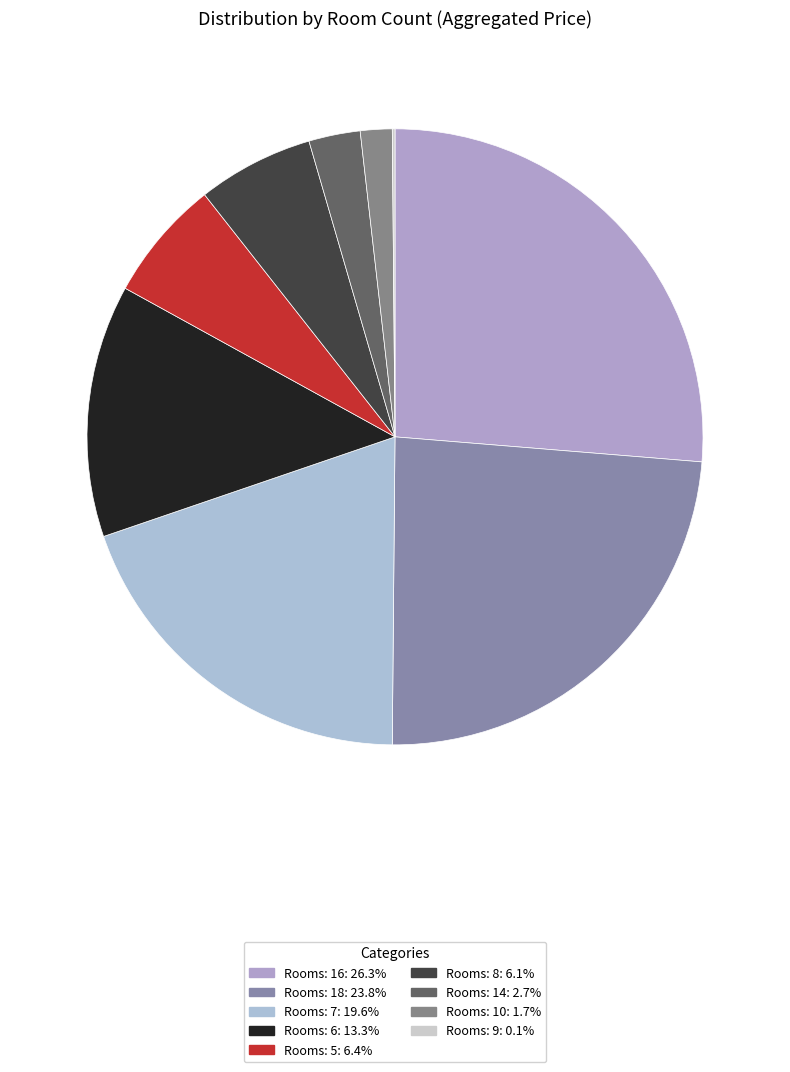

What is the largest slice in the pie chart?

16